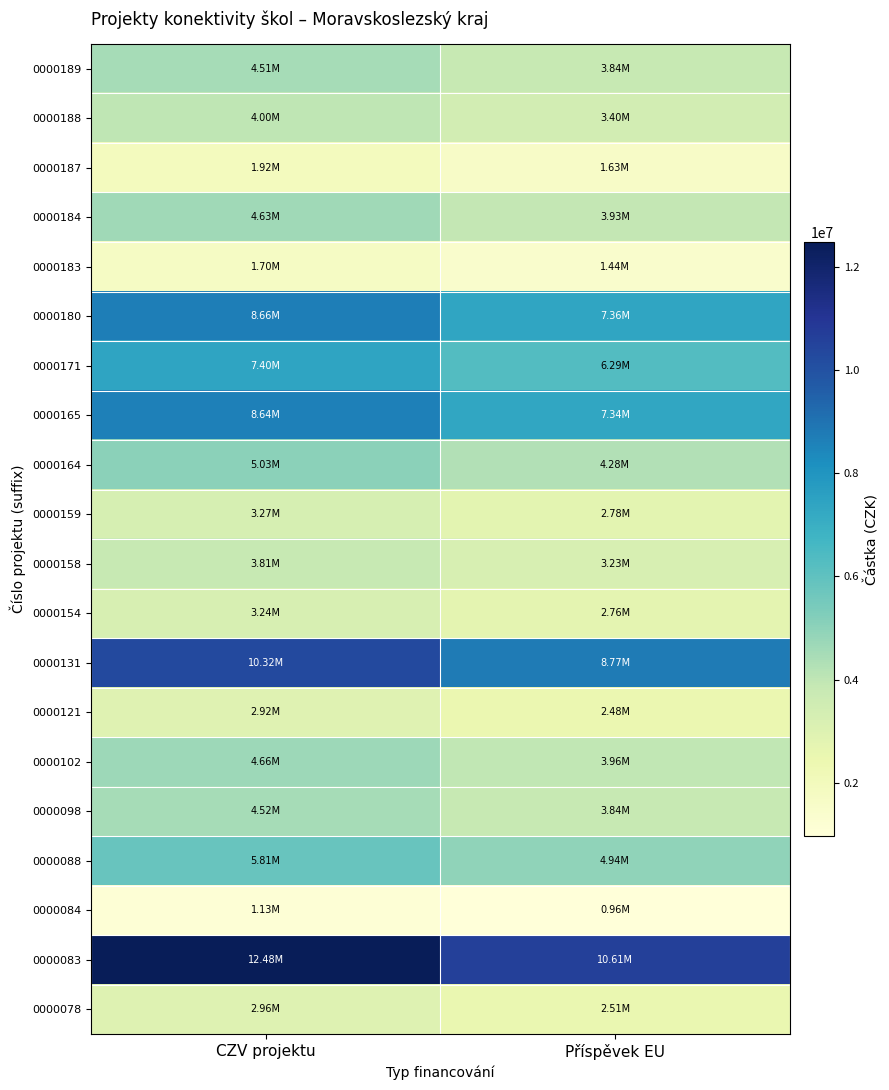

Reading left to right, transcribe all the data shown in this chart.

0000189: CZV projektu=4513985.5	Příspěvek EU=3836887.6
0000188: CZV projektu=4002824.0	Příspěvek EU=3402400.4
0000187: CZV projektu=1919773.8	Příspěvek EU=1631807.8
0000184: CZV projektu=4626382.6	Příspěvek EU=3932425.2
0000183: CZV projektu=1699987.7	Příspěvek EU=1444989.6
0000180: CZV projektu=8659349.8	Příspěvek EU=7360447.3
0000171: CZV projektu=7404000.9	Příspěvek EU=6293400.8
0000165: CZV projektu=8636736.6	Příspěvek EU=7341226.1
0000164: CZV projektu=5033274.4	Příspěvek EU=4278283.3
0000159: CZV projektu=3273079.3	Příspěvek EU=2782117.4
0000158: CZV projektu=3805447.0	Příspěvek EU=3234629.9
0000154: CZV projektu=3241967.6	Příspěvek EU=2755672.5
0000131: CZV projektu=10317839.8	Příspěvek EU=8770163.8
0000121: CZV projektu=2922882.7	Příspěvek EU=2484450.3
0000102: CZV projektu=4660920.0	Příspěvek EU=3961782.0
0000098: CZV projektu=4515242.9	Příspěvek EU=3837956.5
0000088: CZV projektu=5812321.3	Příspěvek EU=4940473.1
0000084: CZV projektu=1132862.5	Příspěvek EU=962933.1
0000083: CZV projektu=12481316.7	Příspěvek EU=10609119.2
0000078: CZV projektu=2958420.2	Příspěvek EU=2514657.2